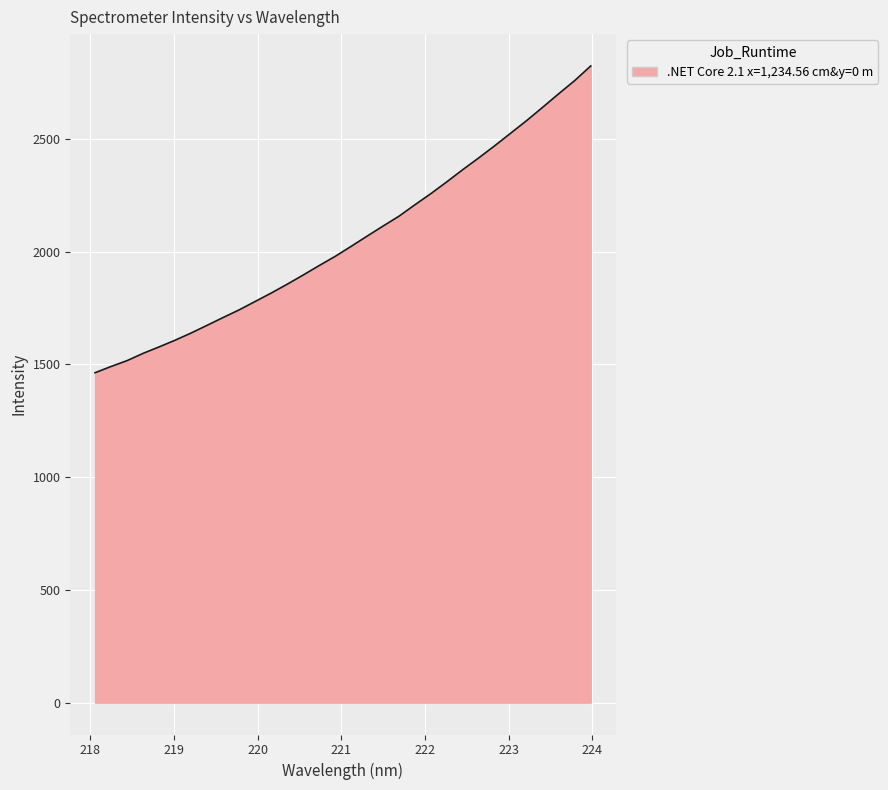

What is the minimum value shown in the chart?

1463.3